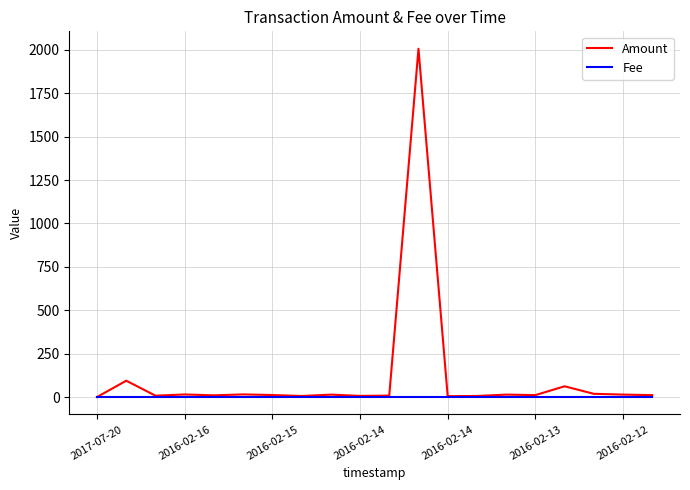

Which series has the largest range (max minus min)?

Amount